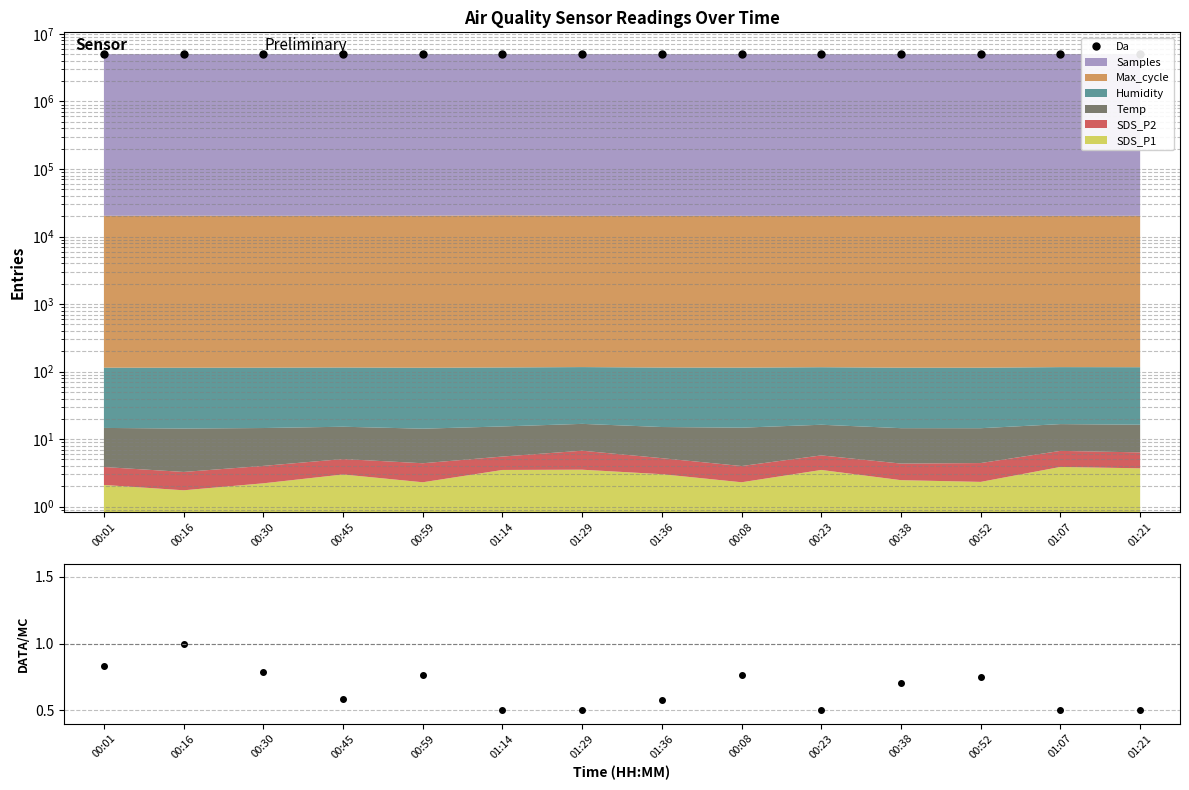

What is the label of the 12th point from the left?

00:52